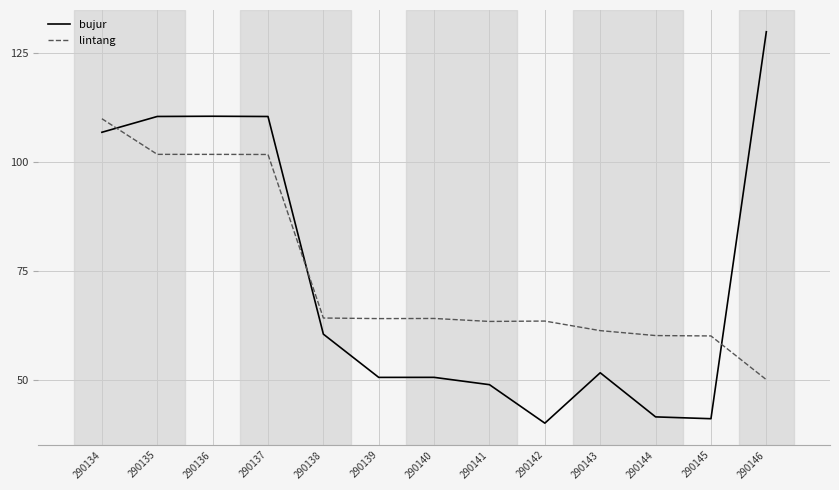

At which label is bujur closest to 85?

290134